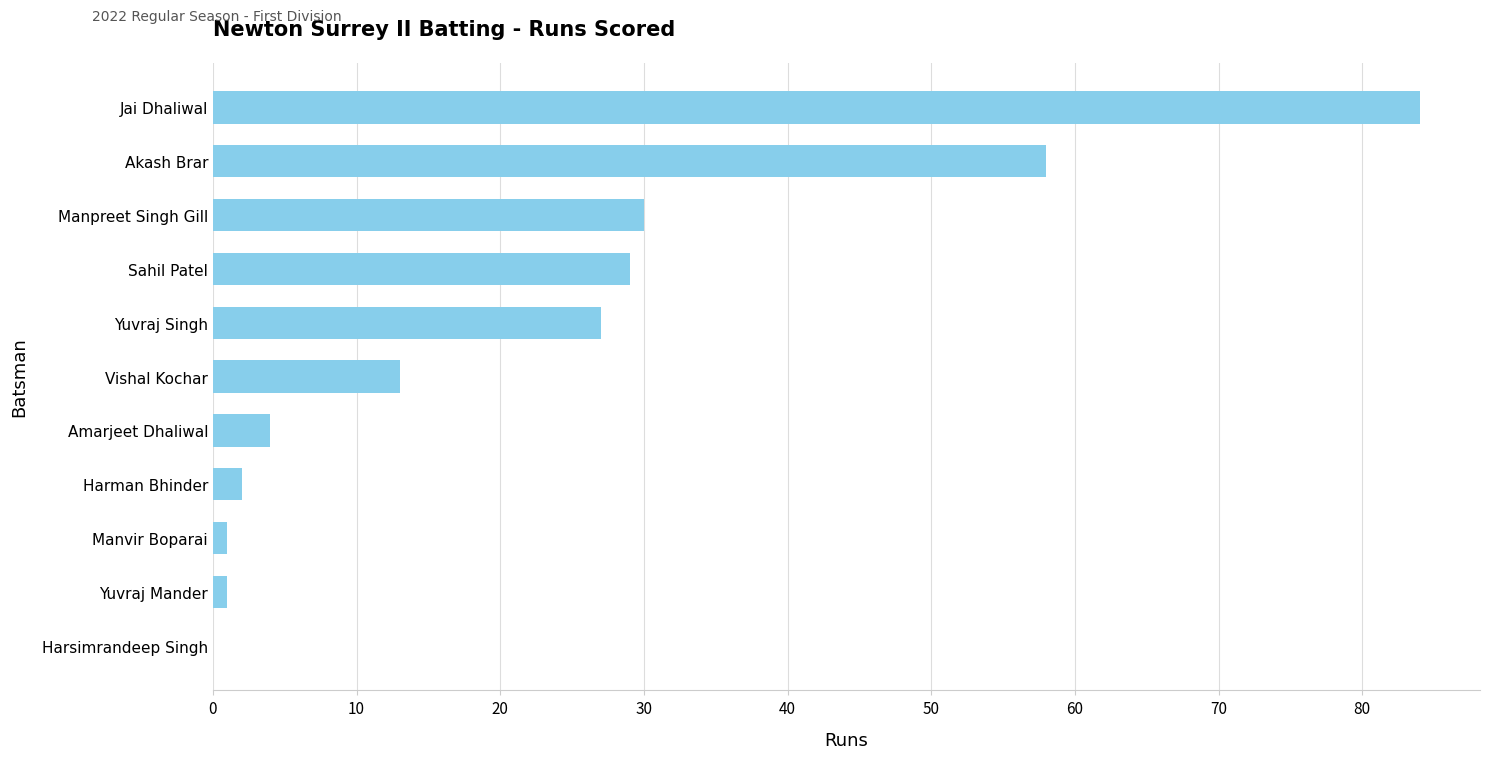

What is the greatest value displayed?

84